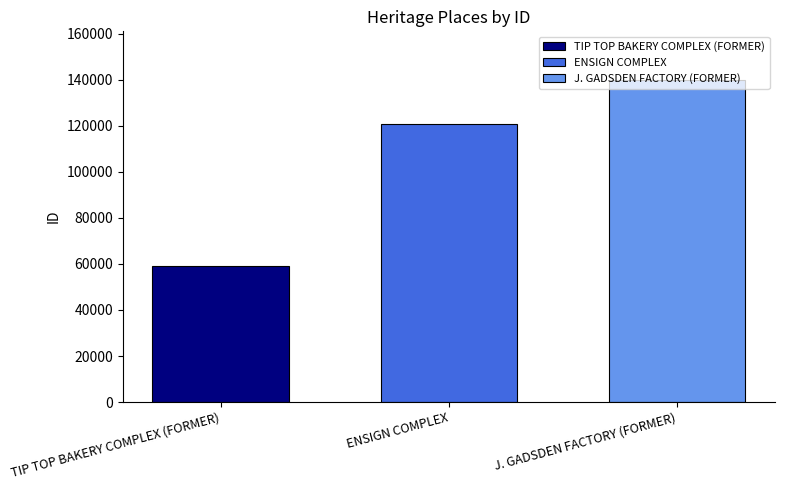

Is it true that TIP TOP BAKERY COMPLEX (FORMER) equals 59028 at ENSIGN COMPLEX?

True